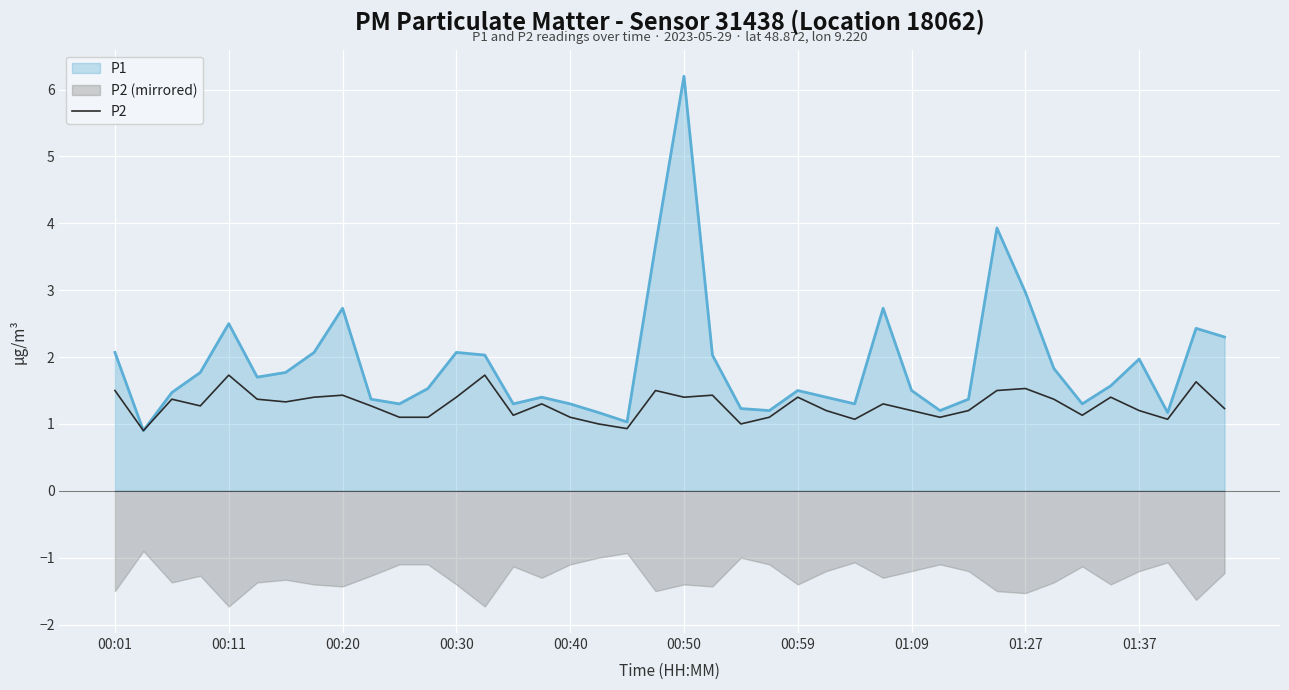

What position from the left is 37?

38